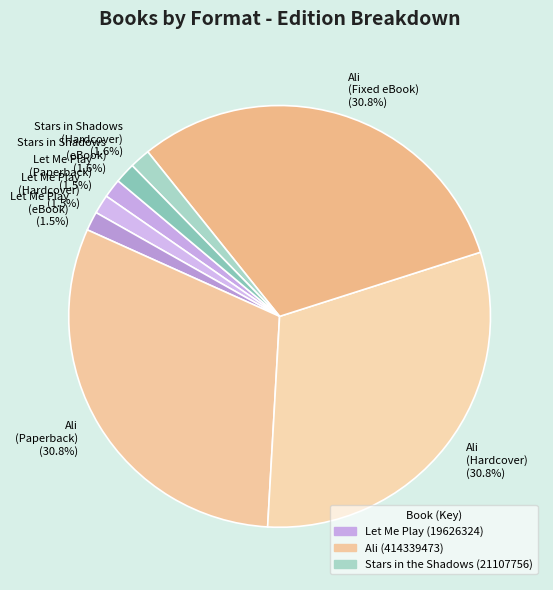

How many segments does this pie chart have?

8